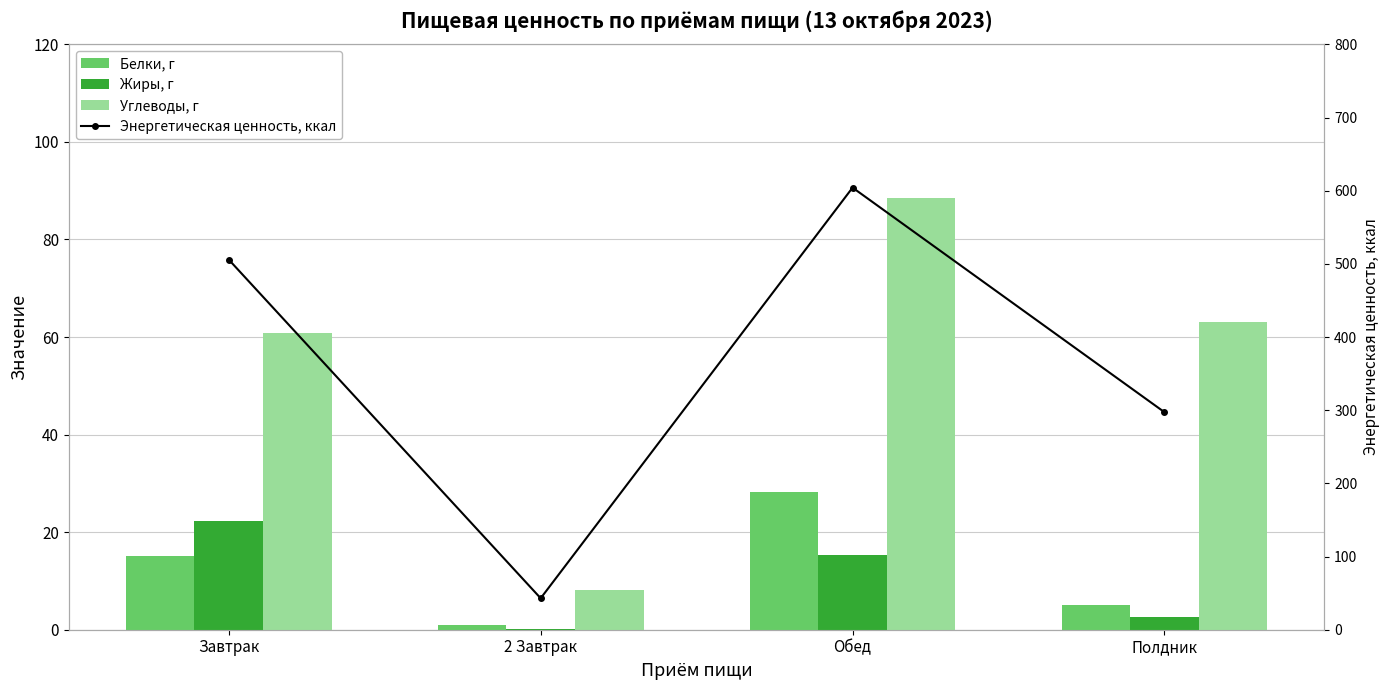

What is the maximum value for Энергетическая ценность, ккал?

604.2